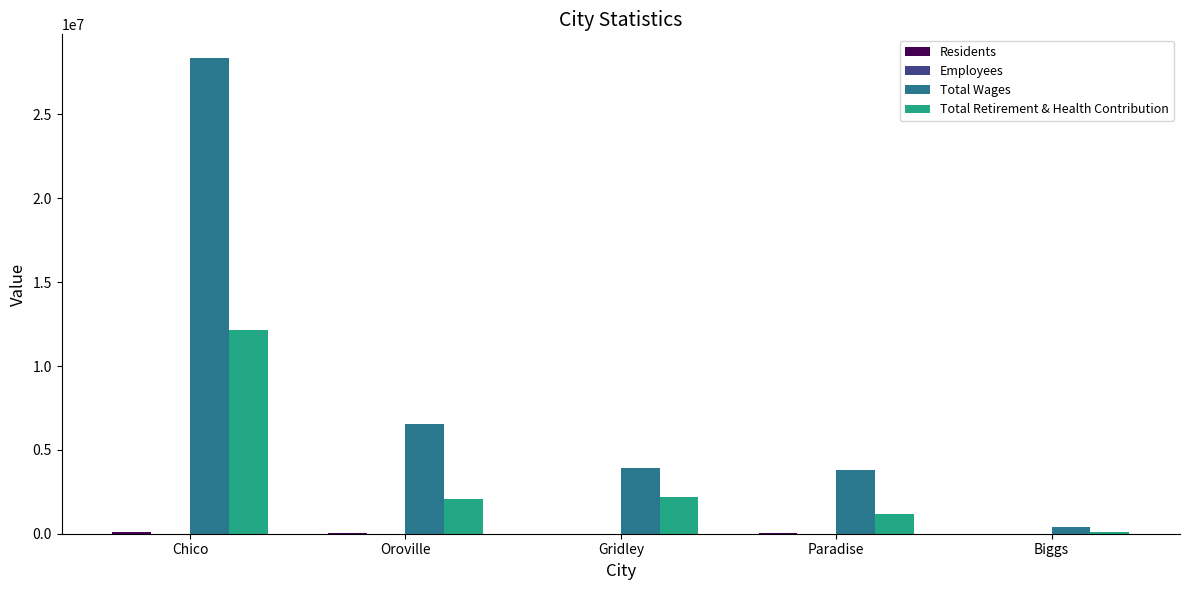

How many data points does each series have?

5